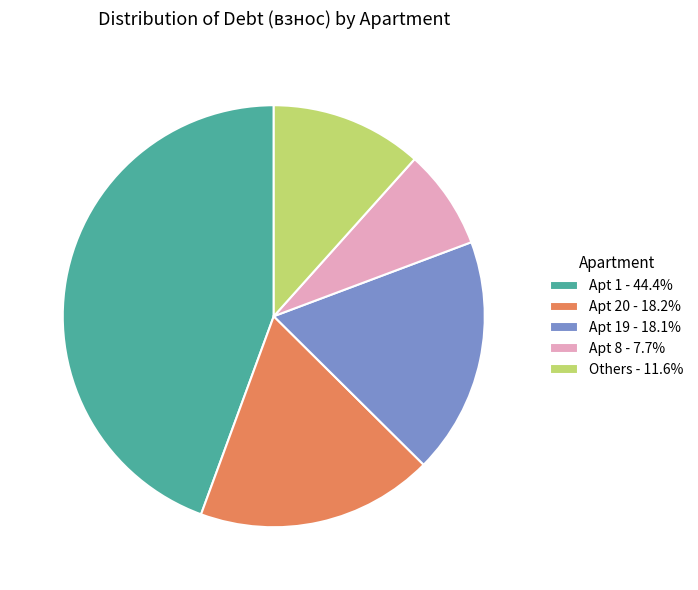

Approximately how many times larger is the value at Others - 11.6% compared to Apt 8 - 7.7%?

1.5